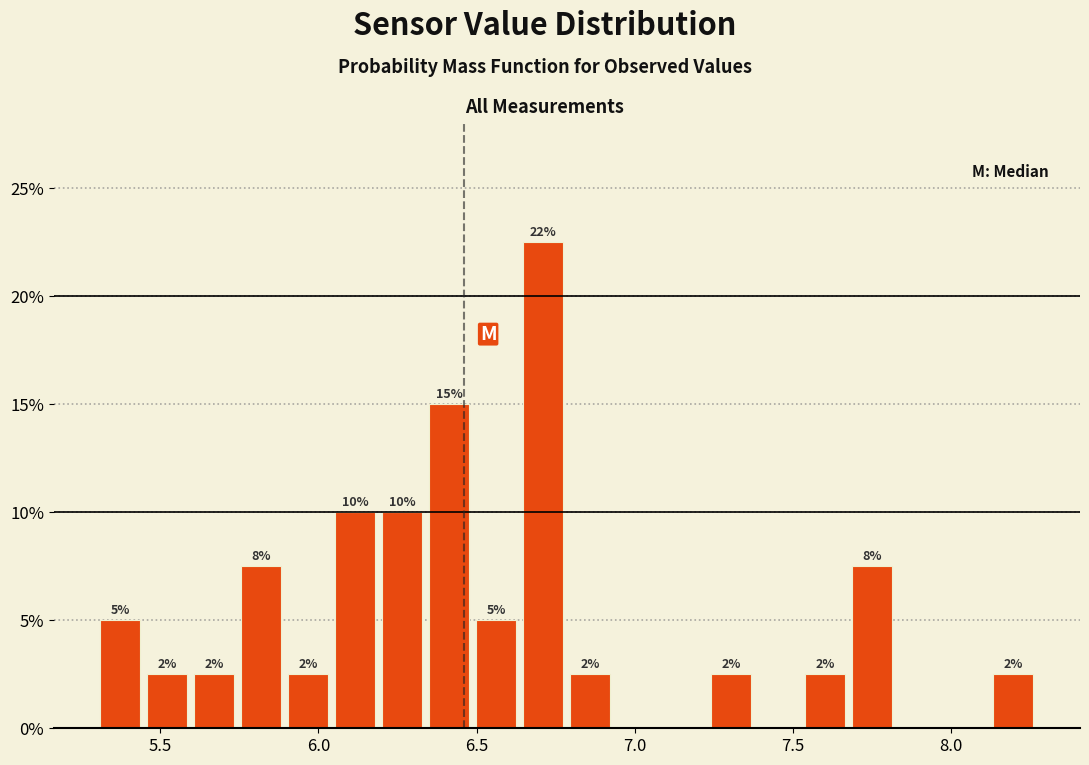

Around what value on the x-axis is the tallest bar? Give the approximate position of its centre, as read against the axis.

6.70